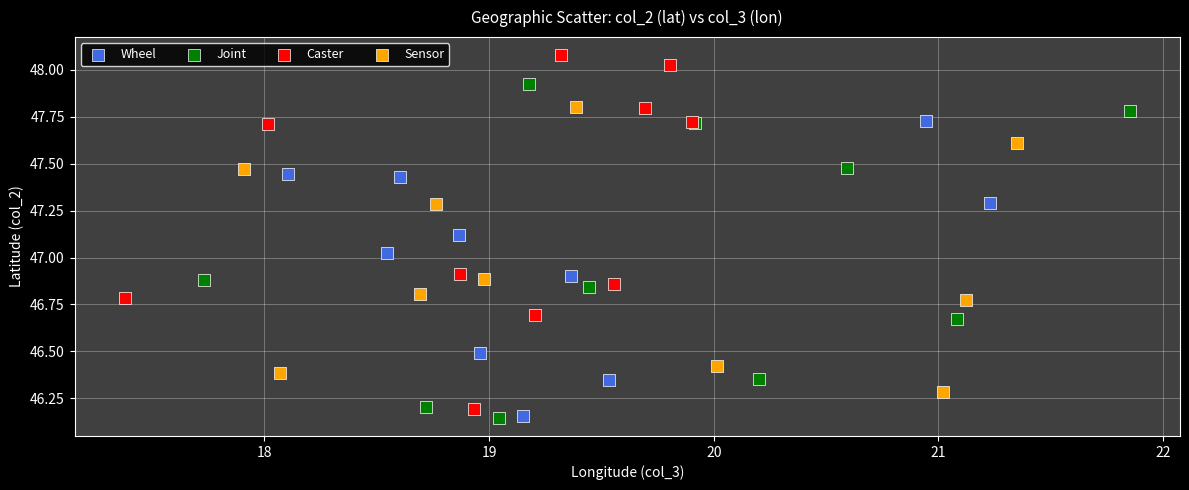

Which series has the widest spread of Y values?

Caster